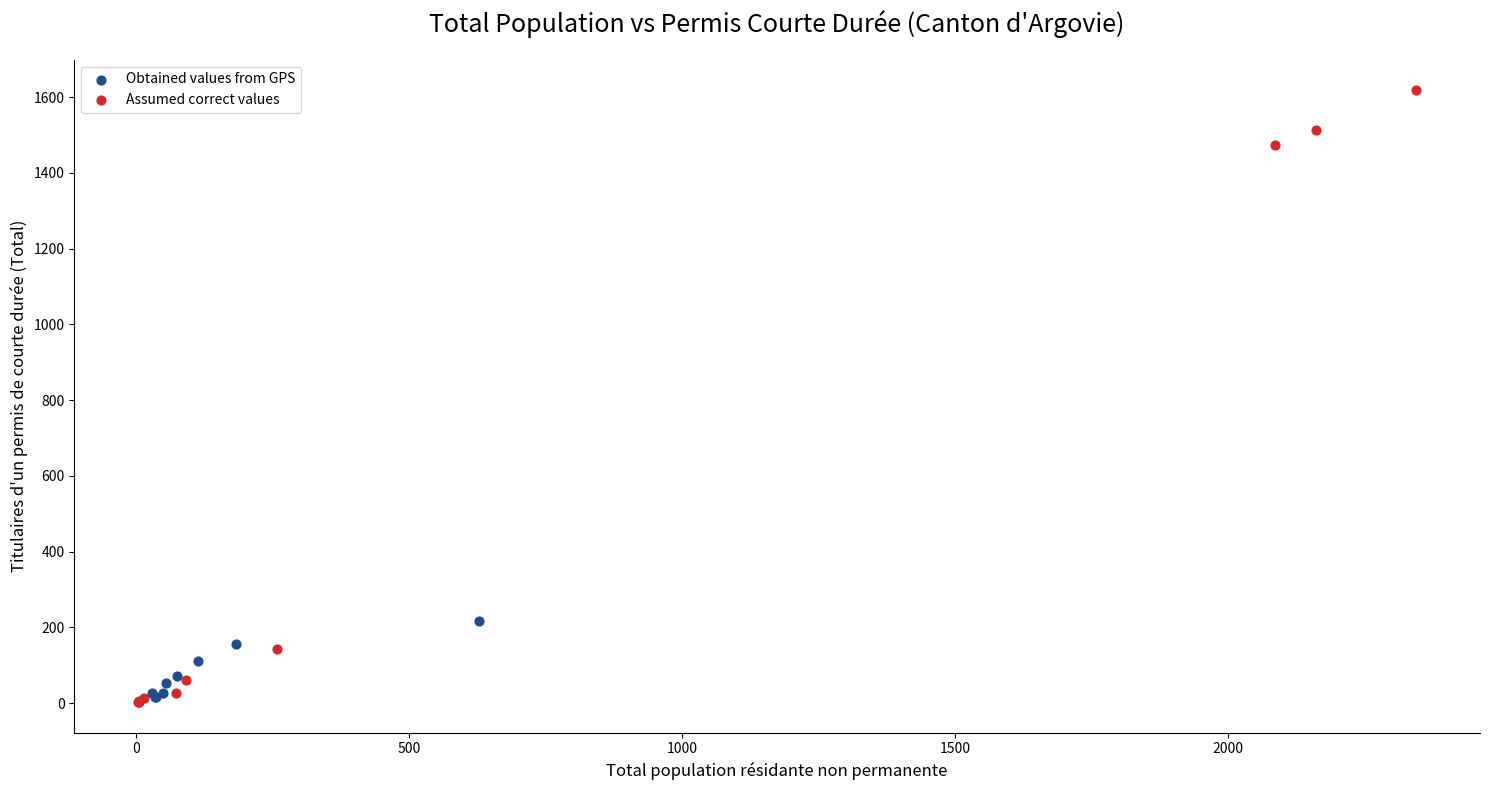

What are all the series names shown in the legend?

Obtained values from GPS, Assumed correct values